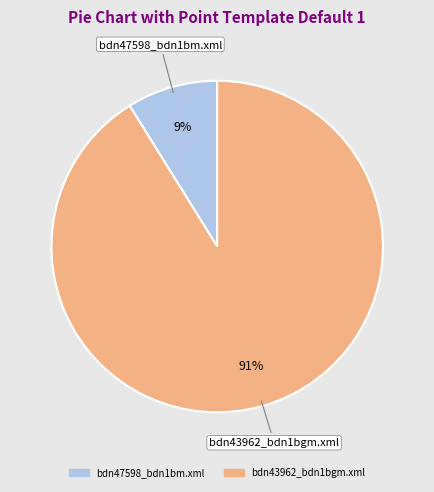

What is the majority slice?

bdn43962_bdn1bgm.xml